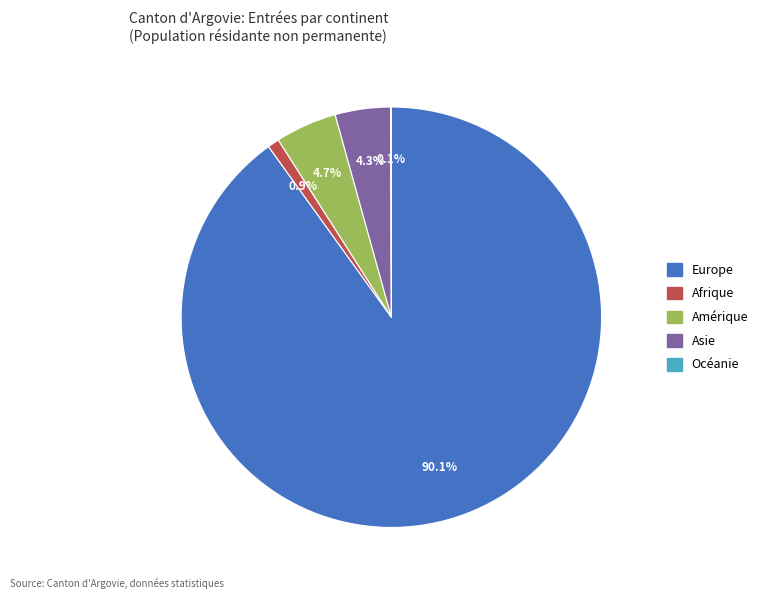

Does any single category account for the majority?

Yes